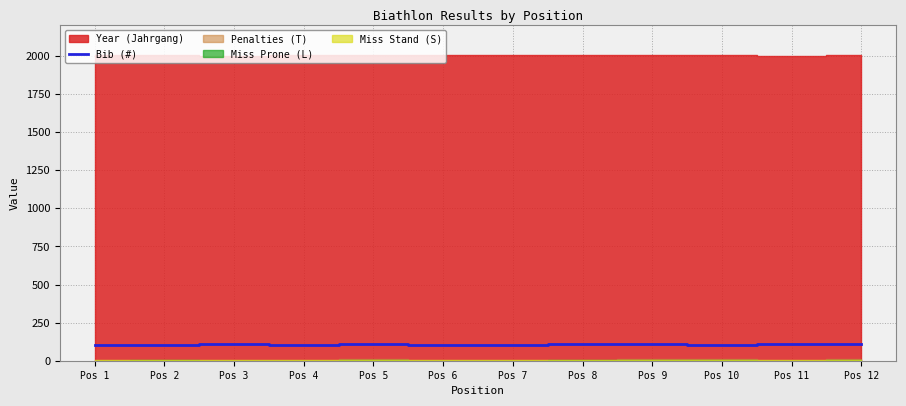

The value at Pos 4 is 104. True or false?

True